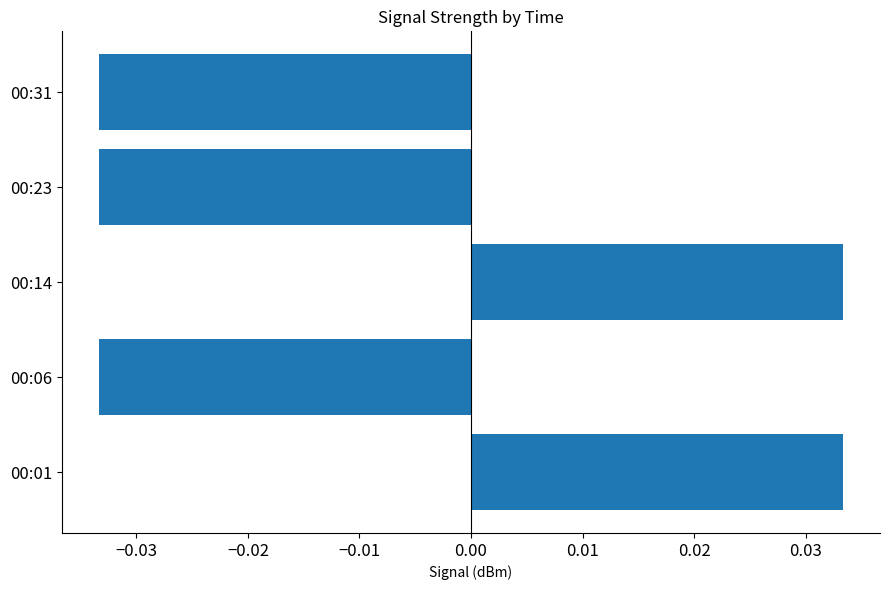

How many data points are above 0?

2